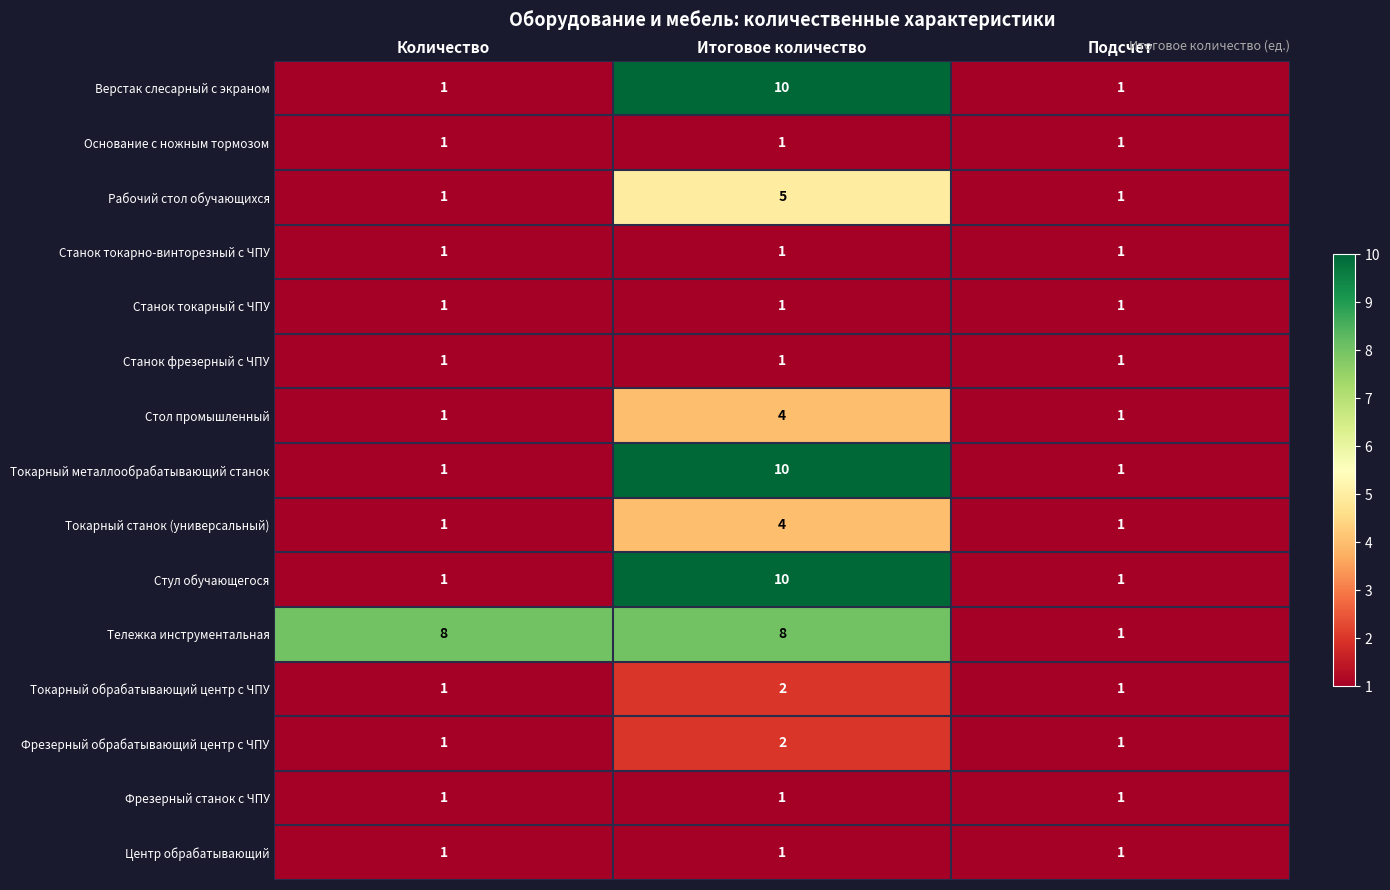

What is the average value of the Верстак слесарный с экраном series?

4